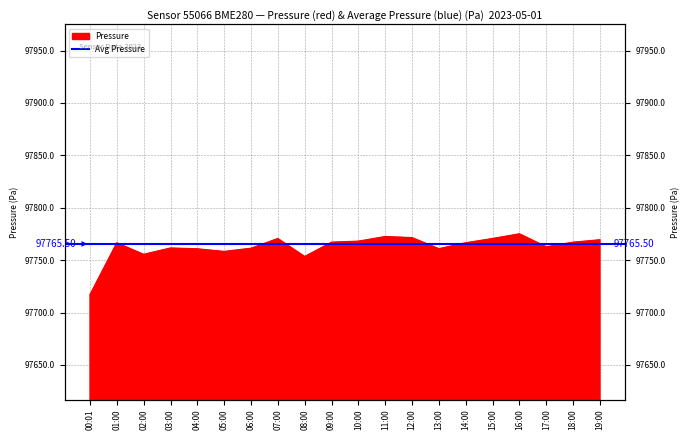

What is the change in value from 04:00 to 19:00?

+8.6